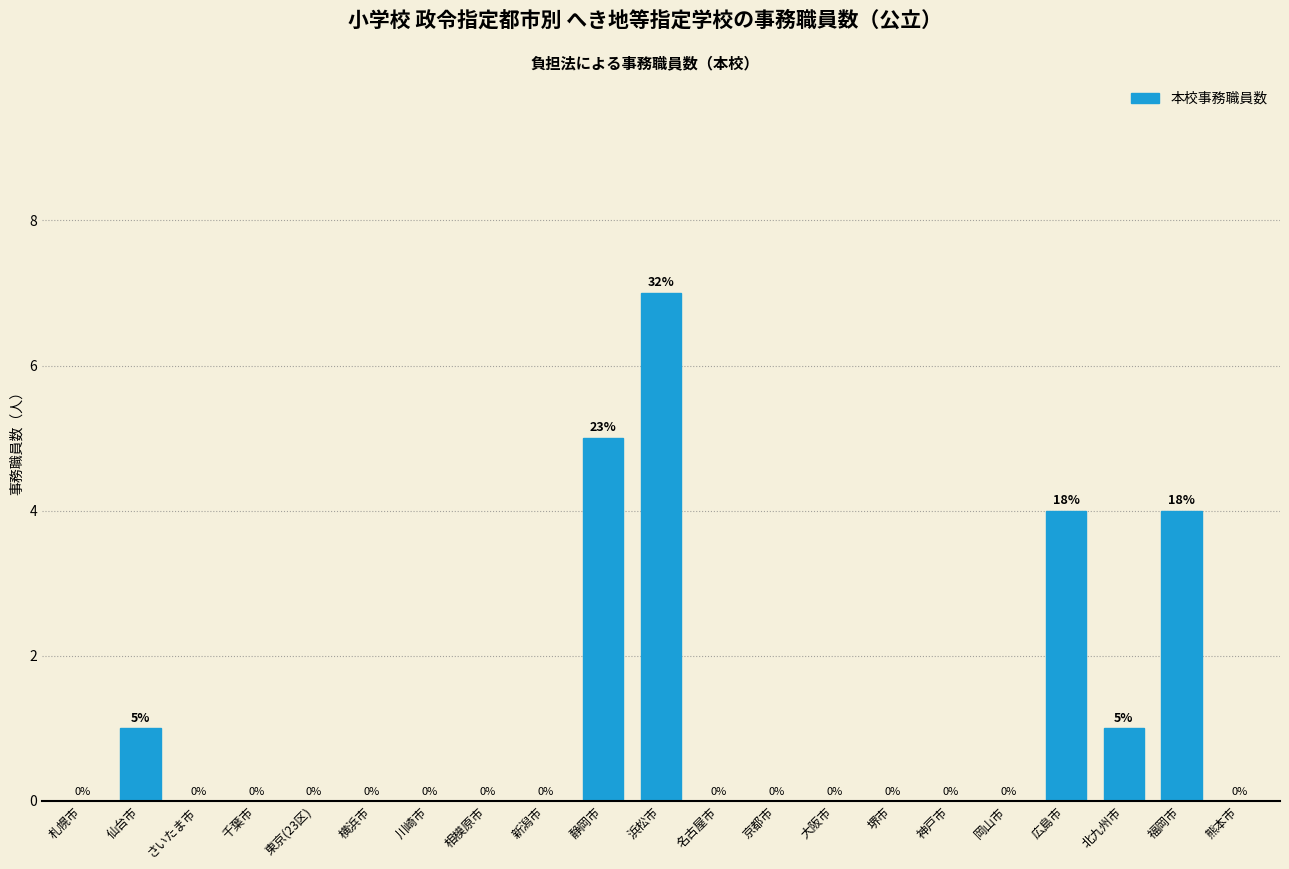

Reading left to right, extract all data points from this chart.

札幌市=0	仙台市=1	さいたま市=0	千葉市=0	東京(23区)=0	横浜市=0	川崎市=0	相模原市=0	新潟市=0	静岡市=5	浜松市=7	名古屋市=0	京都市=0	大阪市=0	堺市=0	神戸市=0	岡山市=0	広島市=4	北九州市=1	福岡市=4	熊本市=0